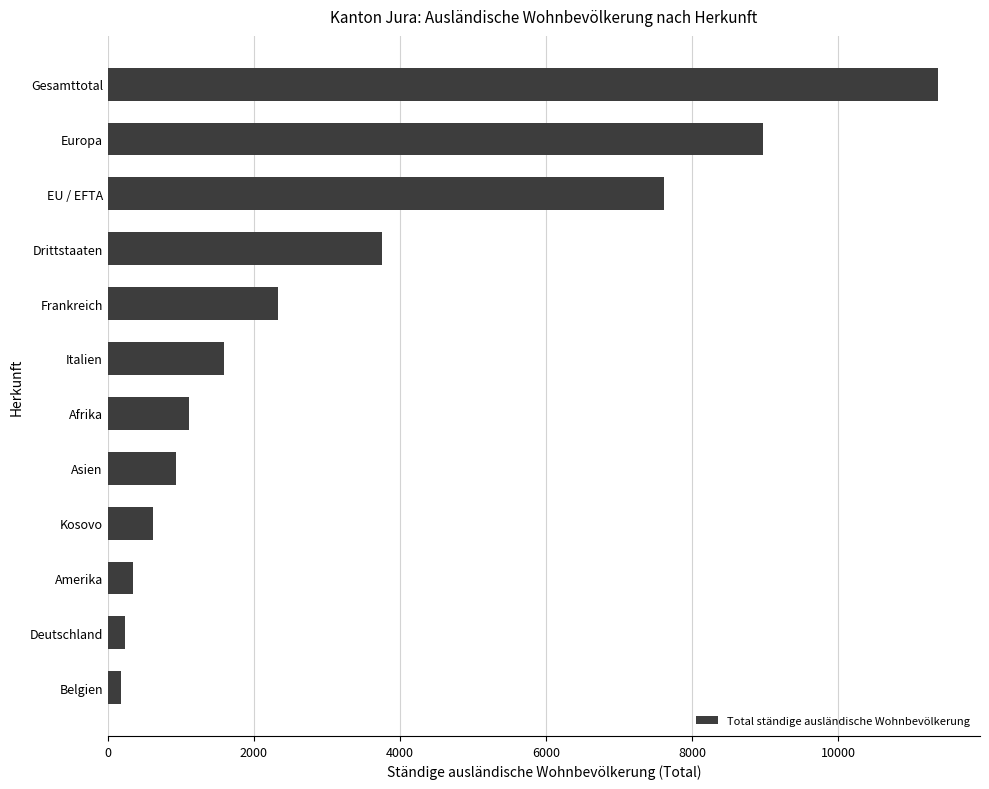

Reading top to bottom, what are all the values shown in this chart?

Gesamttotal=11373	Europa=8969	EU / EFTA=7621	Drittstaaten=3752	Frankreich=2332	Italien=1589	Afrika=1109	Asien=935	Kosovo=623	Amerika=339	Deutschland=233	Belgien=182